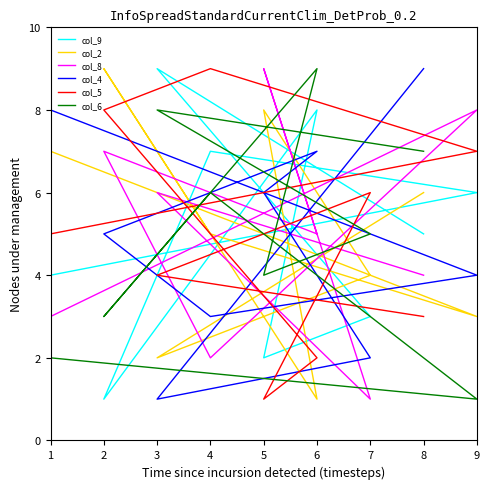

How many lines are shown in the chart?

6